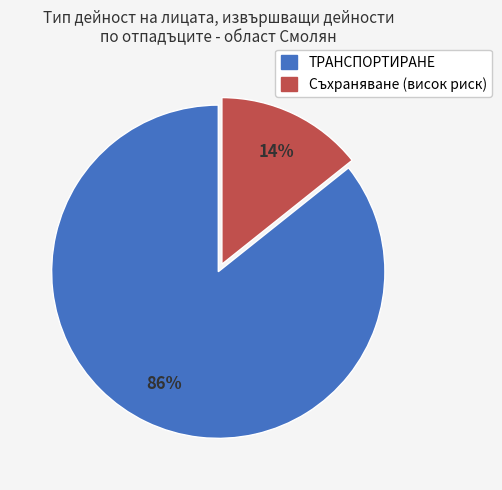

To the nearest percent, what is the average slice percentage?

50%